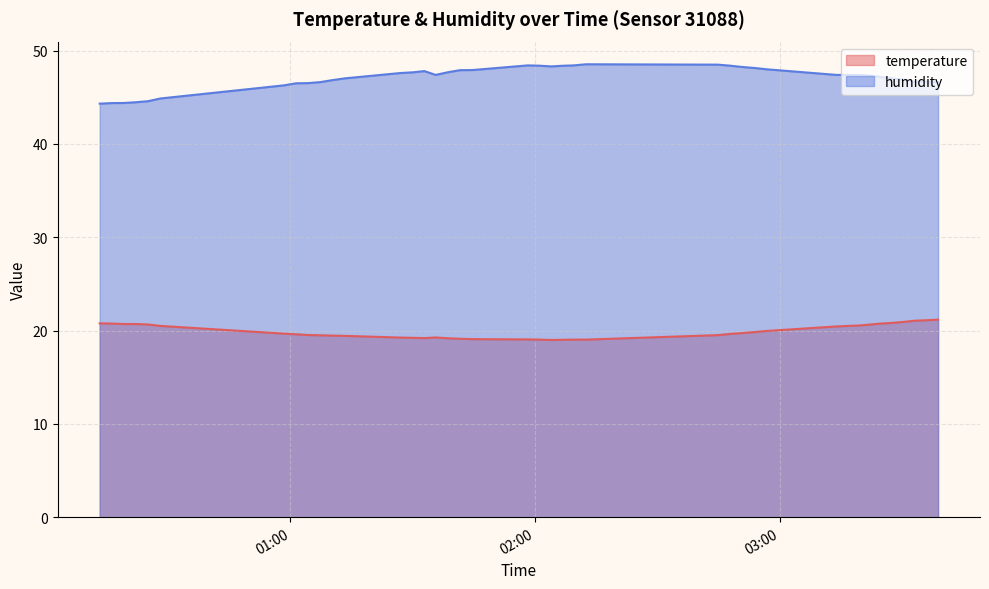

What is the lowest value of the humidity series?

44.3